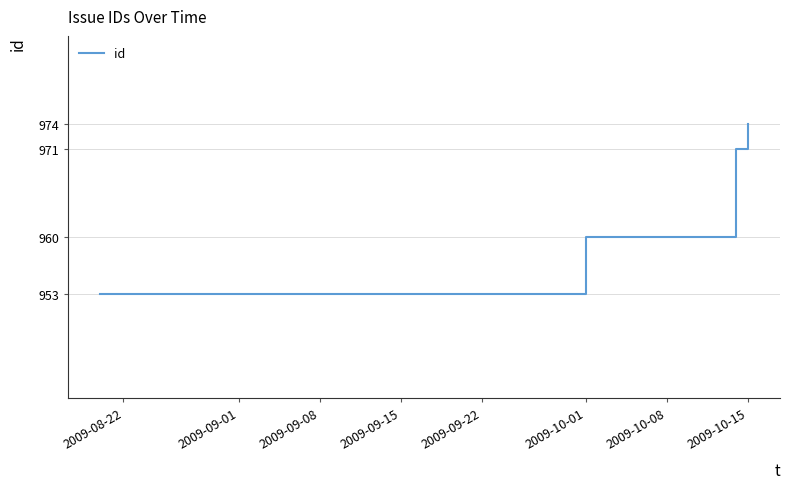

What is the difference between the maximum and minimum values?

21